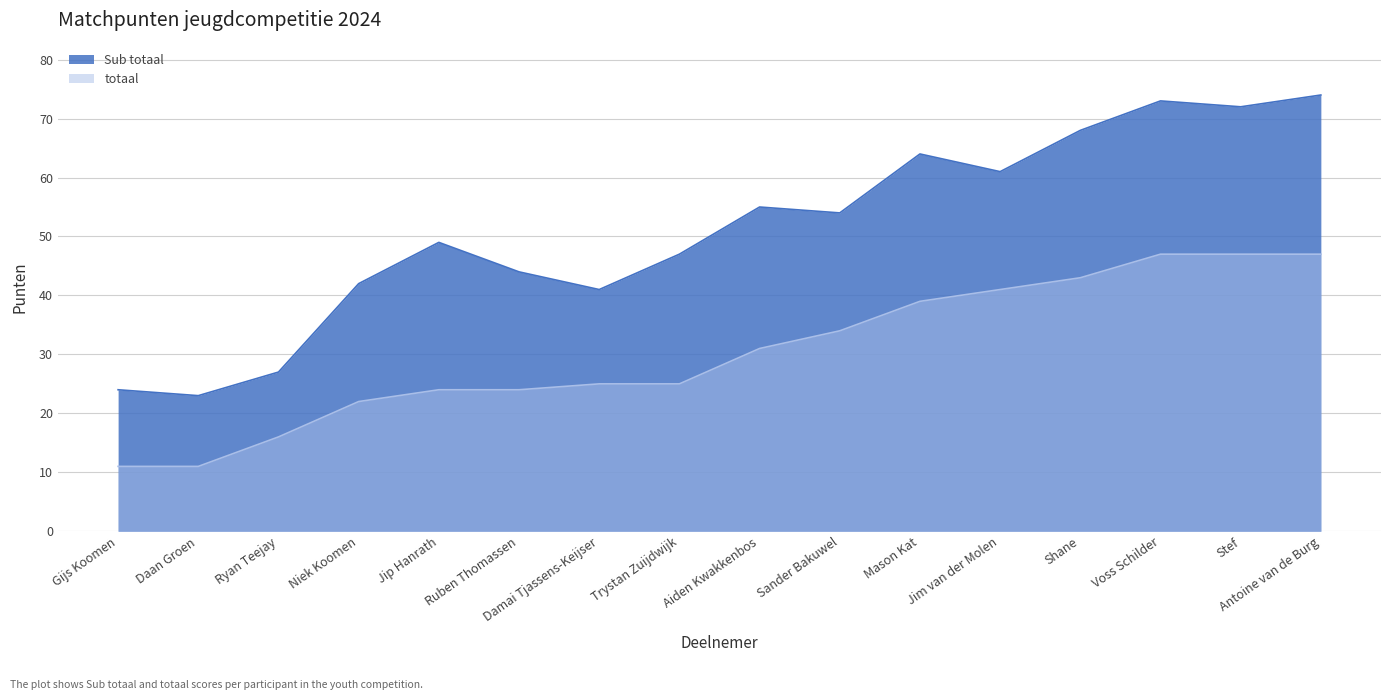

Reading right to left, what are all the values shown in this chart?

Sub totaal: 74	72	73	68	61	64	54	55	47	41	44	49	42	27	23	24
totaal: 47	47	47	43	41	39	34	31	25	25	24	24	22	16	11	11